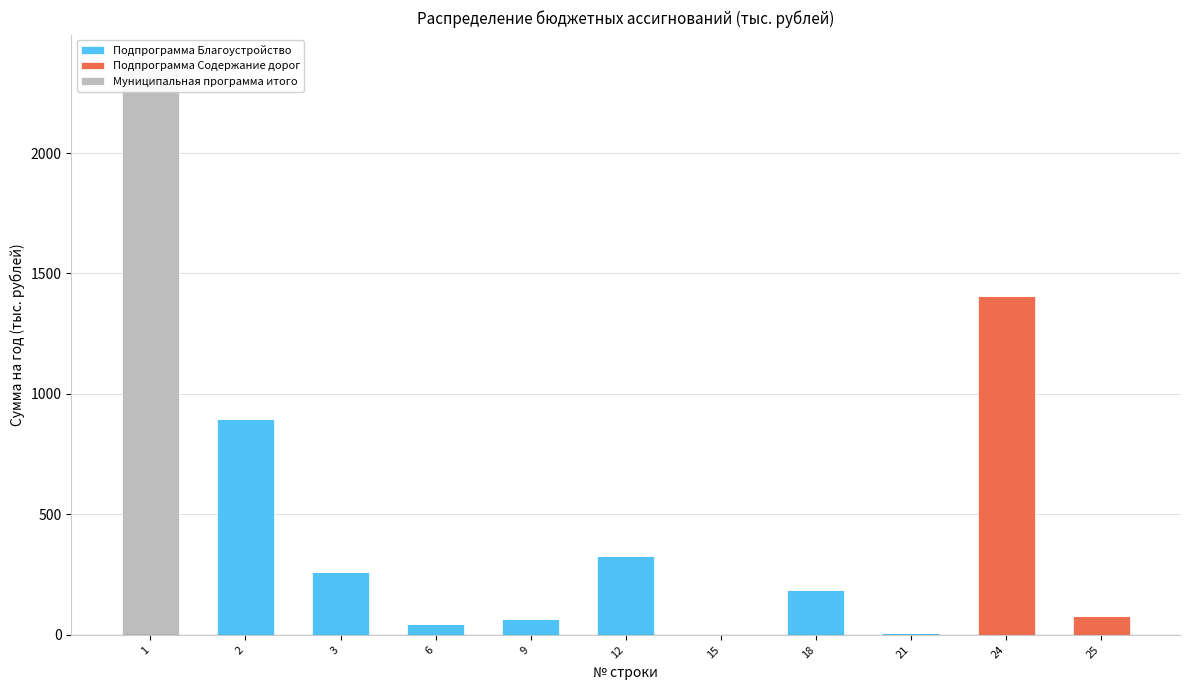

What is the sum of the Подпрограмма Благоустройство values at 6 and 24?

44.6